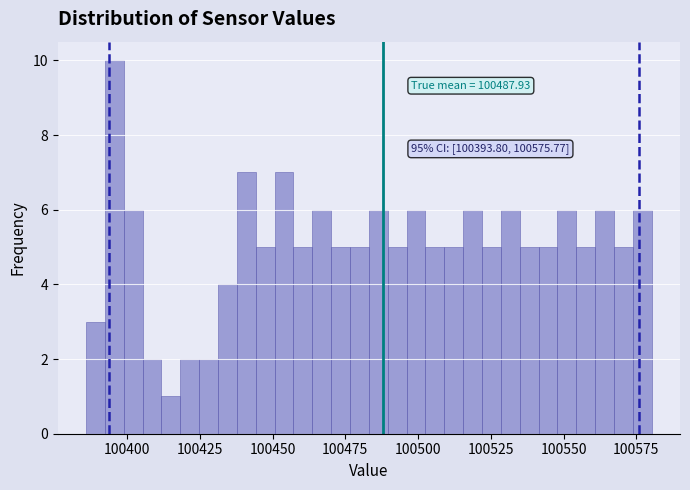

Around what value on the x-axis is the tallest bar? Give the approximate position of its centre, as read against the axis.

100395